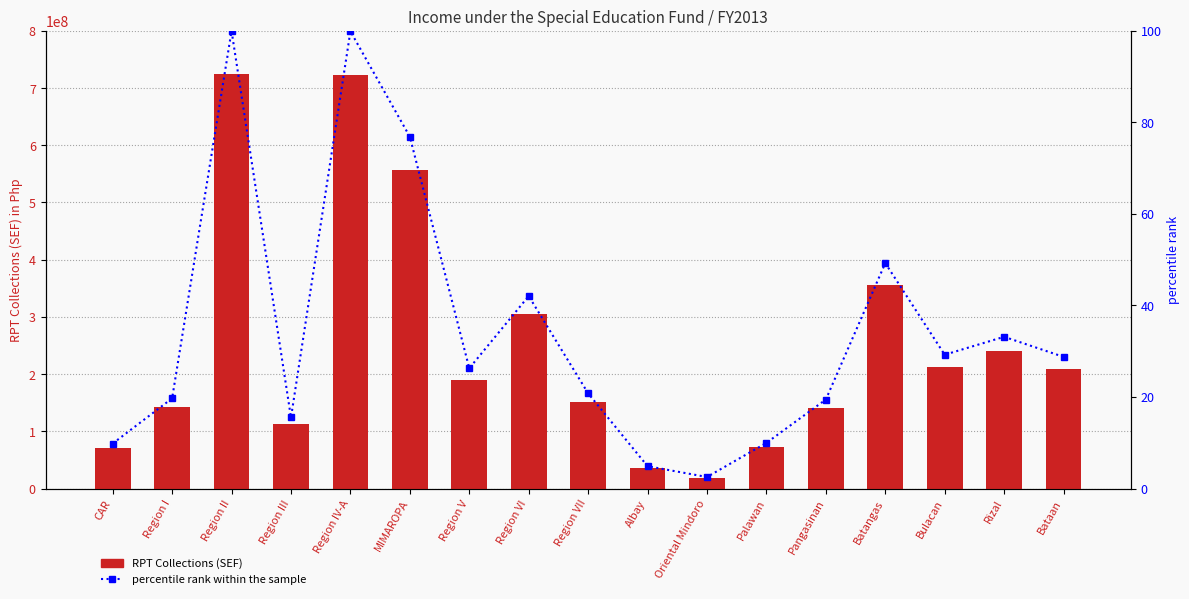

What is the difference between the RPT Collections (SEF) values at Region II and Region IV-A?

659350.7